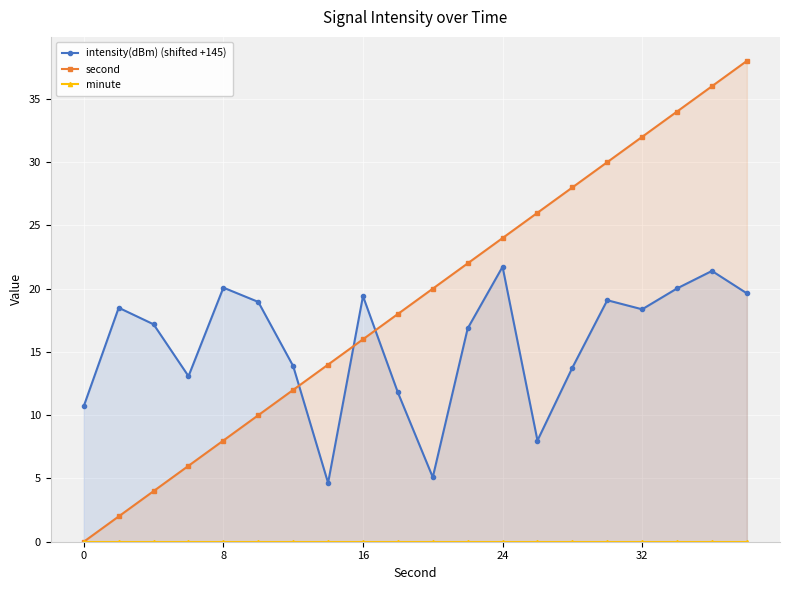

True or false: second has more than 2 points higher than both neighbors.

False